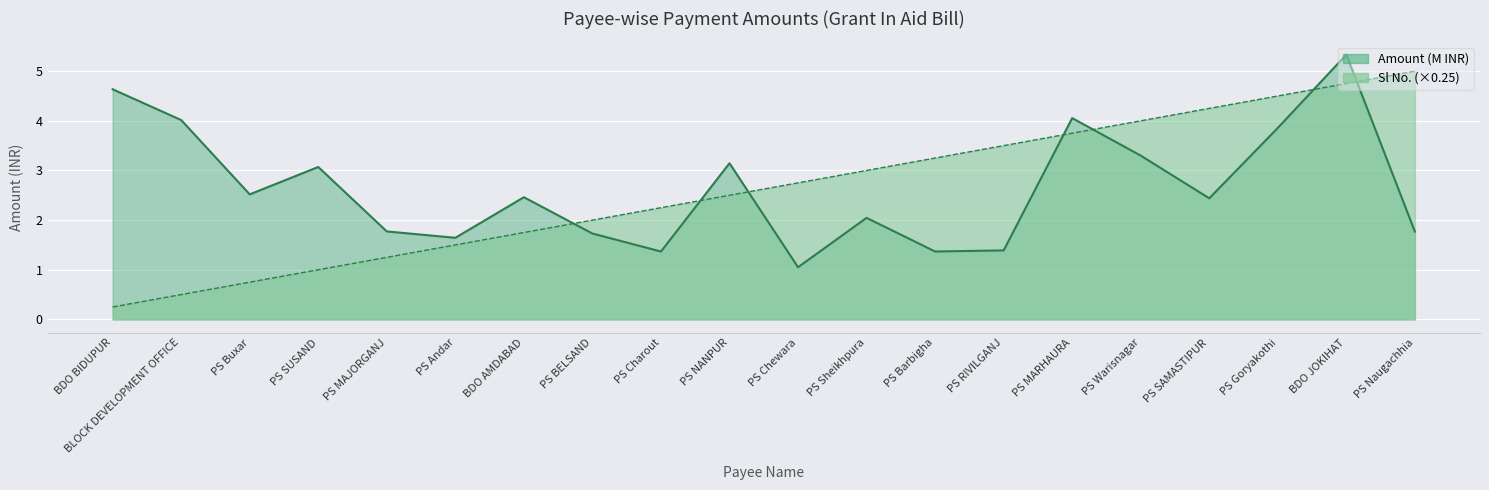

How many series are shown in this chart?

2